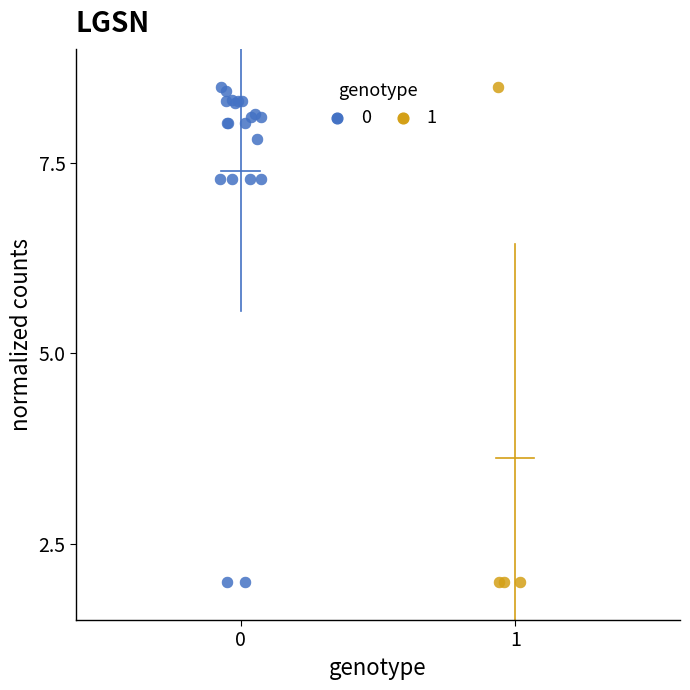

What are all the series names shown in the legend?

0, 1